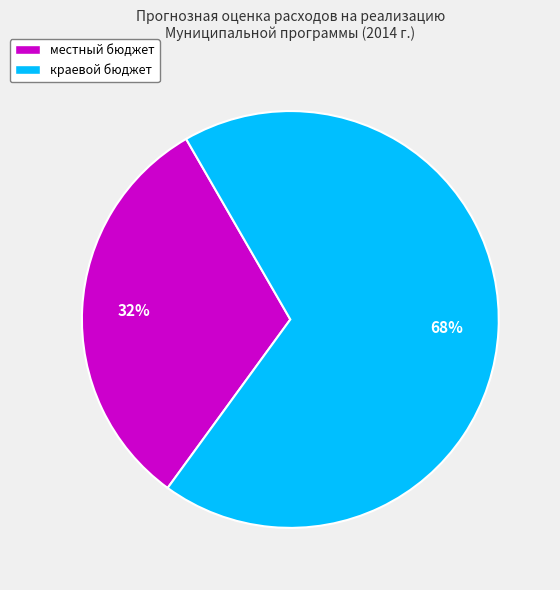

To the nearest percent, what percentage of the pie is краевой бюджет?

68%